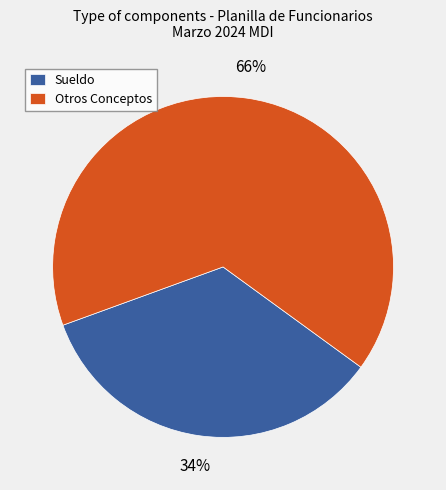

Is it true that Otros Conceptos is 74% of the pie?

False